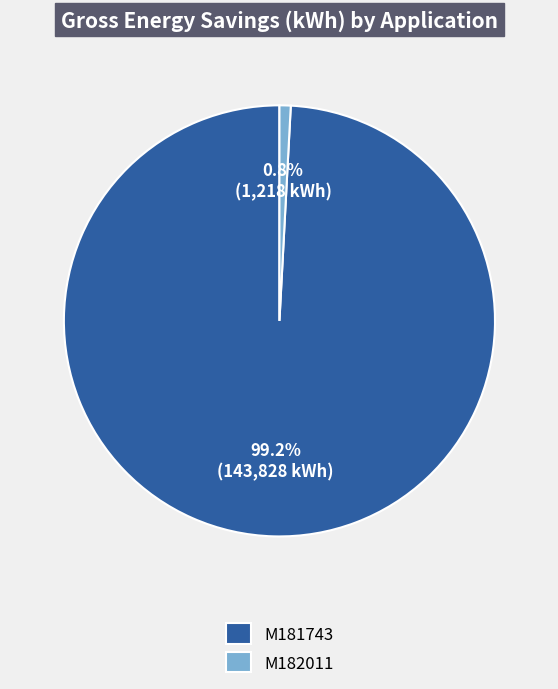

What percentage do M182011 and M181743 together represent?

100.0%